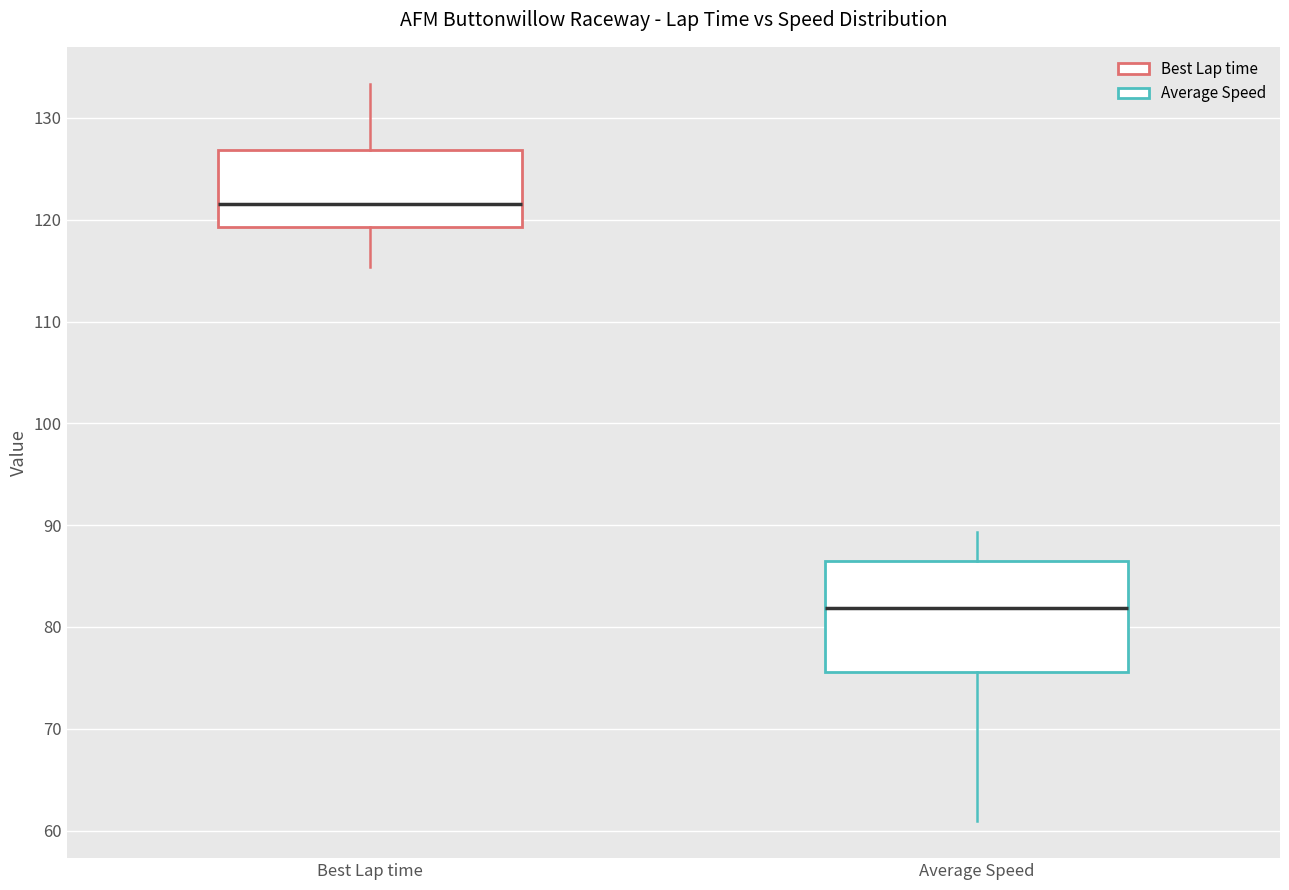

Reading left to right, read every box against the y-axis: the position of its median line, the range the box covers, and the ends of its whiskers. The values are not printed on the chart, so give them approximately, as read against the axis.

Best Lap time: median 122, box 119 to 127, whiskers 115 to 133
Average Speed: median 82, box 76 to 86, whiskers 61 to 89